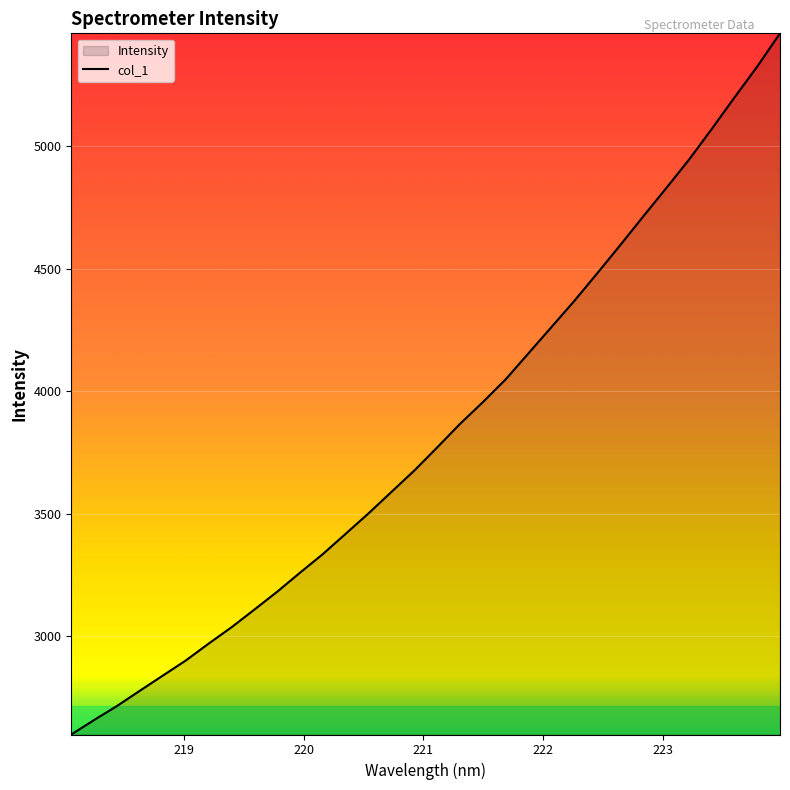

What is the minimum value shown in the chart?

2598.9